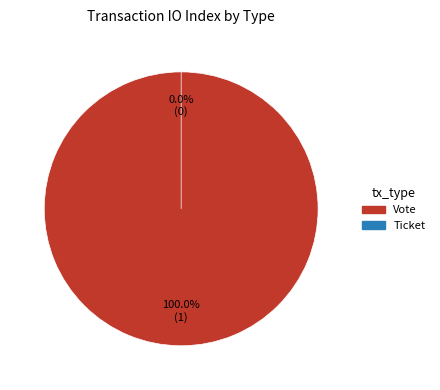

The Vote slice represents 100% of the pie. True or false?

True